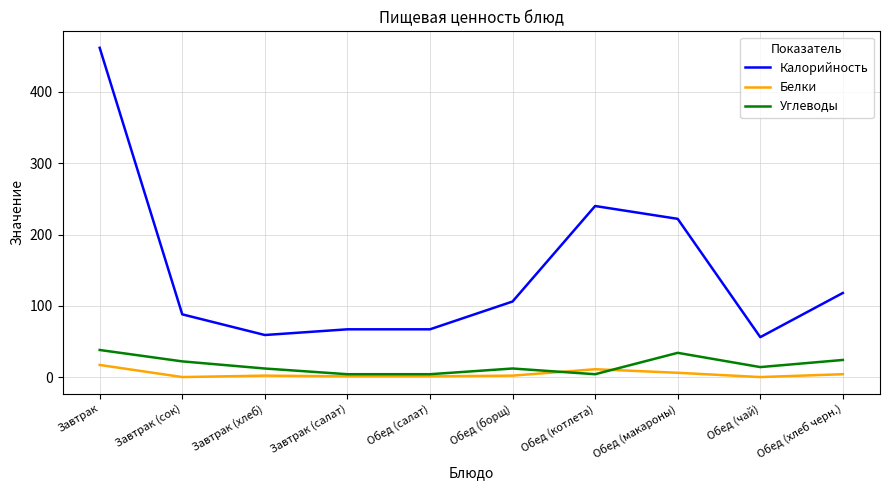

At which category is the sum across all series the highest?

Завтрак